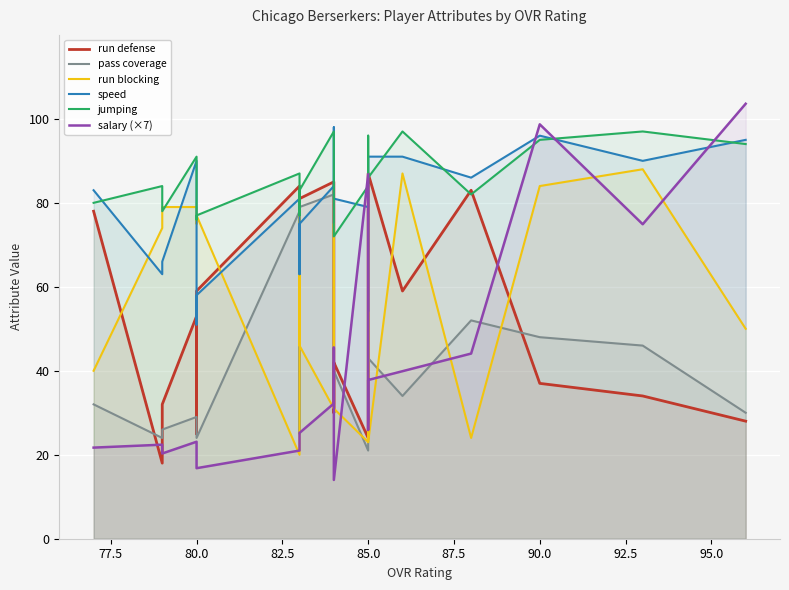

What are all the series names shown in the legend?

run defense, pass coverage, run blocking, speed, jumping, salary (×7)